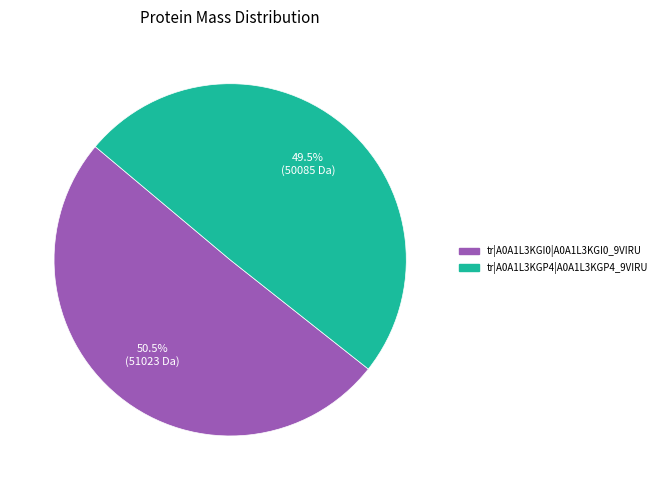

Count the number of slices in the pie.

2